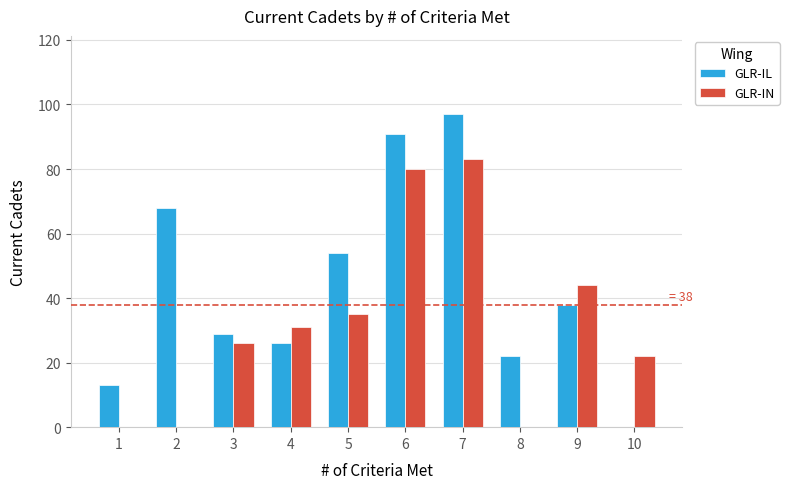

Which series changed the most between 1 and 6?

GLR-IN